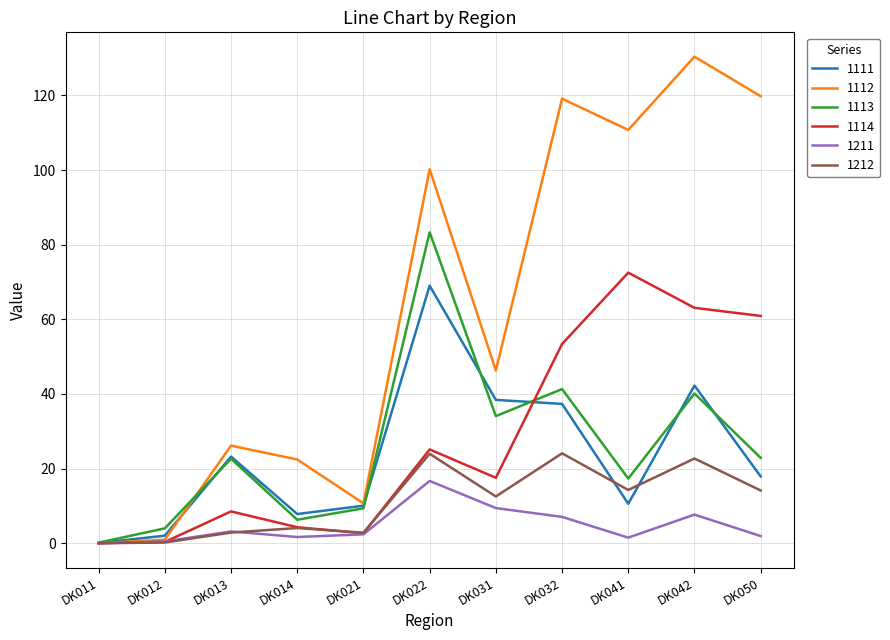

What is the difference between the highest and lowest values at DK014?

20.8